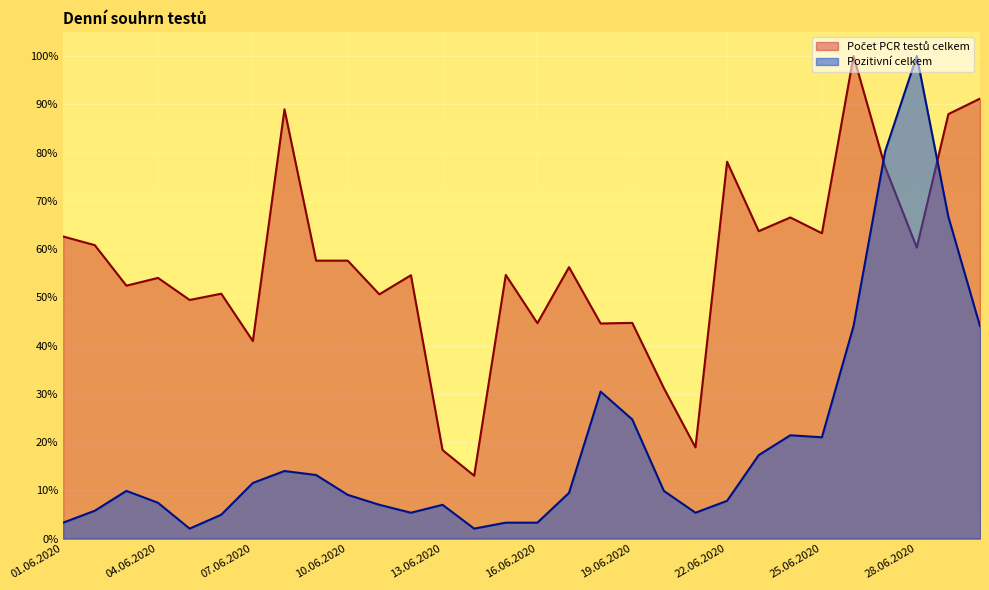

Count the number of categories in the chart.

30